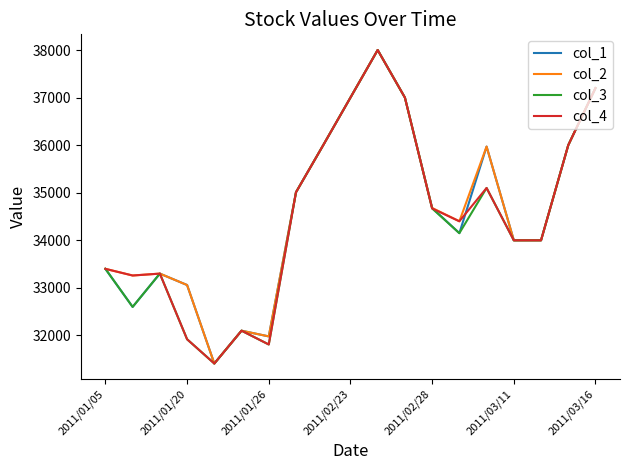

What is the minimum value for col_1?

31410